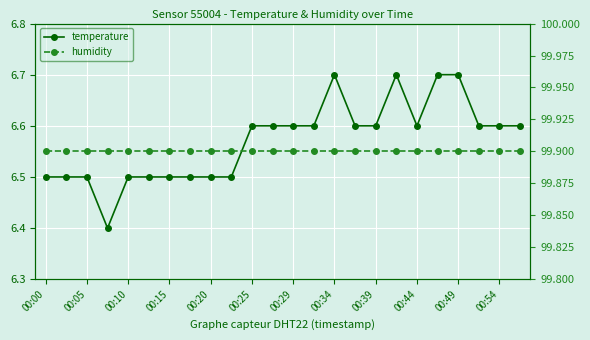

Count the number of categories in the chart.

24